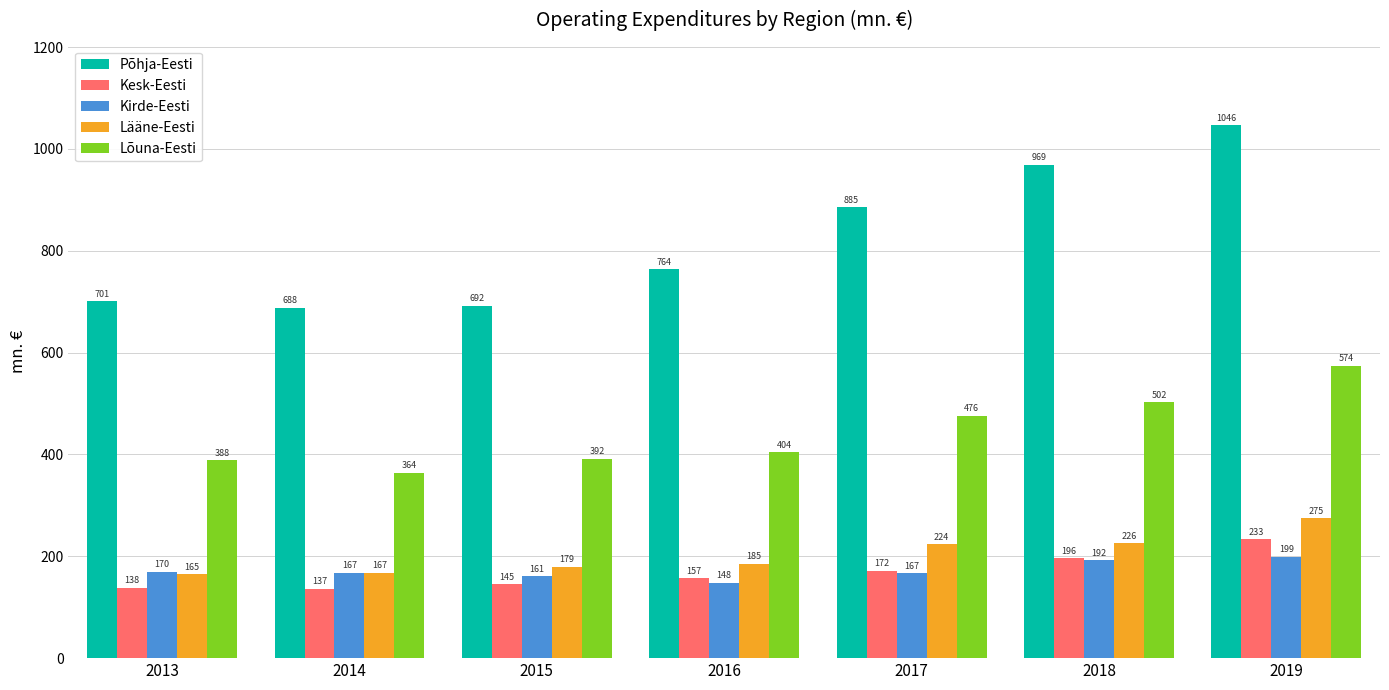

What is the average value of the Põhja-Eesti series?

820.7